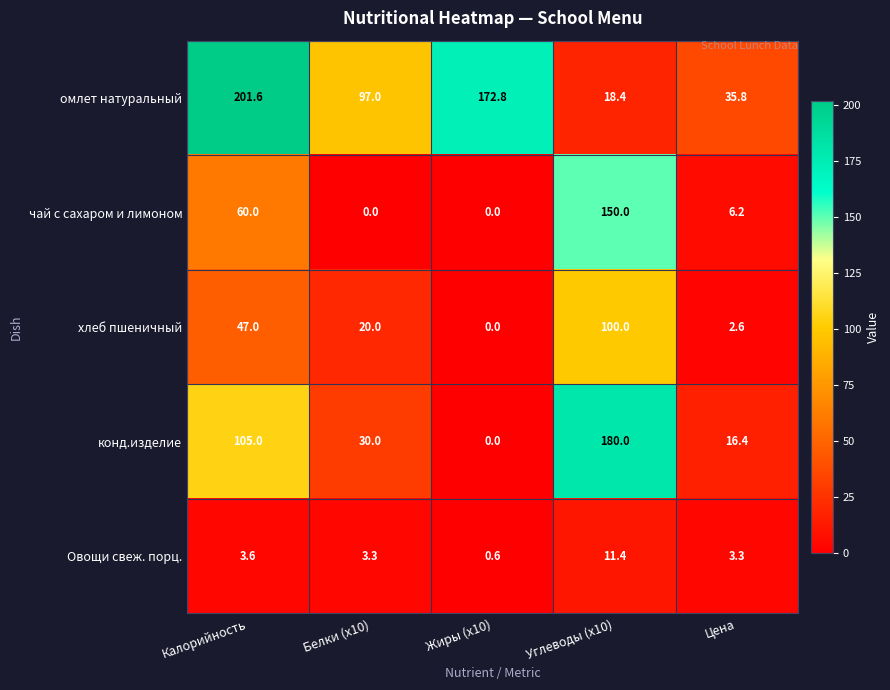

Reading right to left, what are all the values shown in this chart?

омлет натуральный: Цена=35.8	Углеводы (x10)=18.4	Жиры (x10)=172.8	Белки (x10)=97.0	Калорийность=201.6
чай с сахаром и лимоном: Цена=6.2	Углеводы (x10)=150.0	Жиры (x10)=0.0	Белки (x10)=0.0	Калорийность=60.0
хлеб пшеничный: Цена=2.6	Углеводы (x10)=100.0	Жиры (x10)=0.0	Белки (x10)=20.0	Калорийность=47.0
конд.изделие: Цена=16.4	Углеводы (x10)=180.0	Жиры (x10)=0.0	Белки (x10)=30.0	Калорийность=105.0
Овощи свеж. порц.: Цена=3.3	Углеводы (x10)=11.4	Жиры (x10)=0.6	Белки (x10)=3.3	Калорийность=3.6